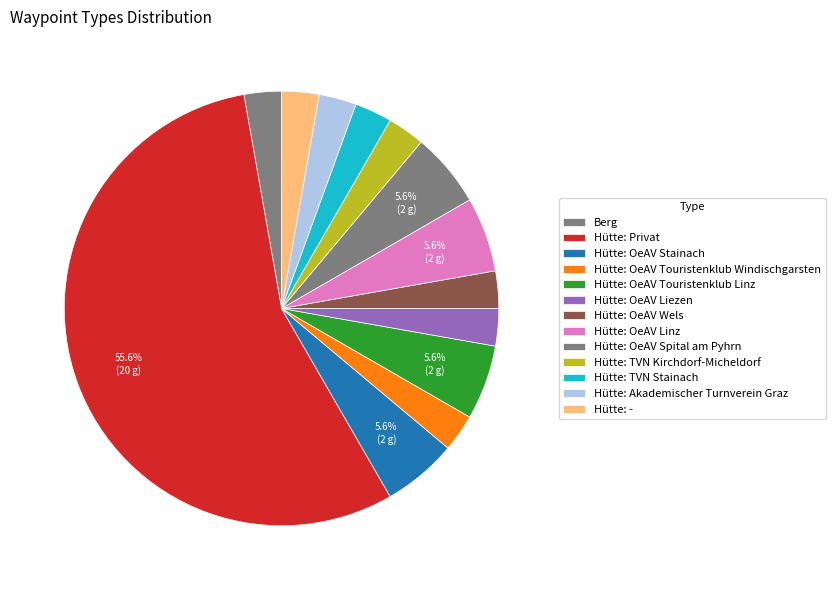

To the nearest percent, what is the difference between the largest and smallest slice percentages?

53%